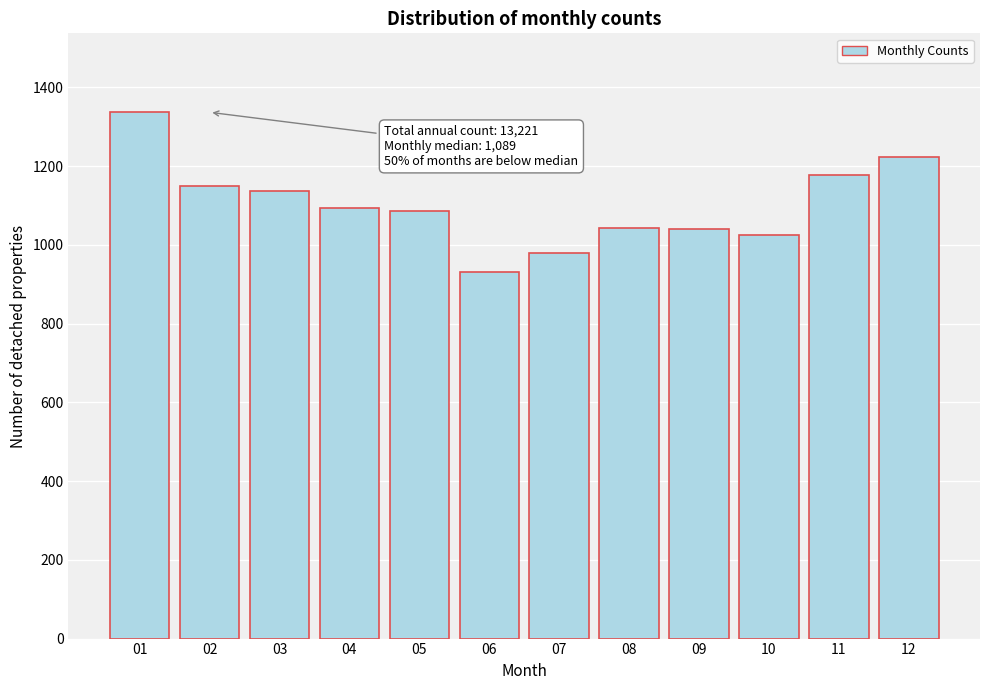

What is the greatest value displayed?

1337